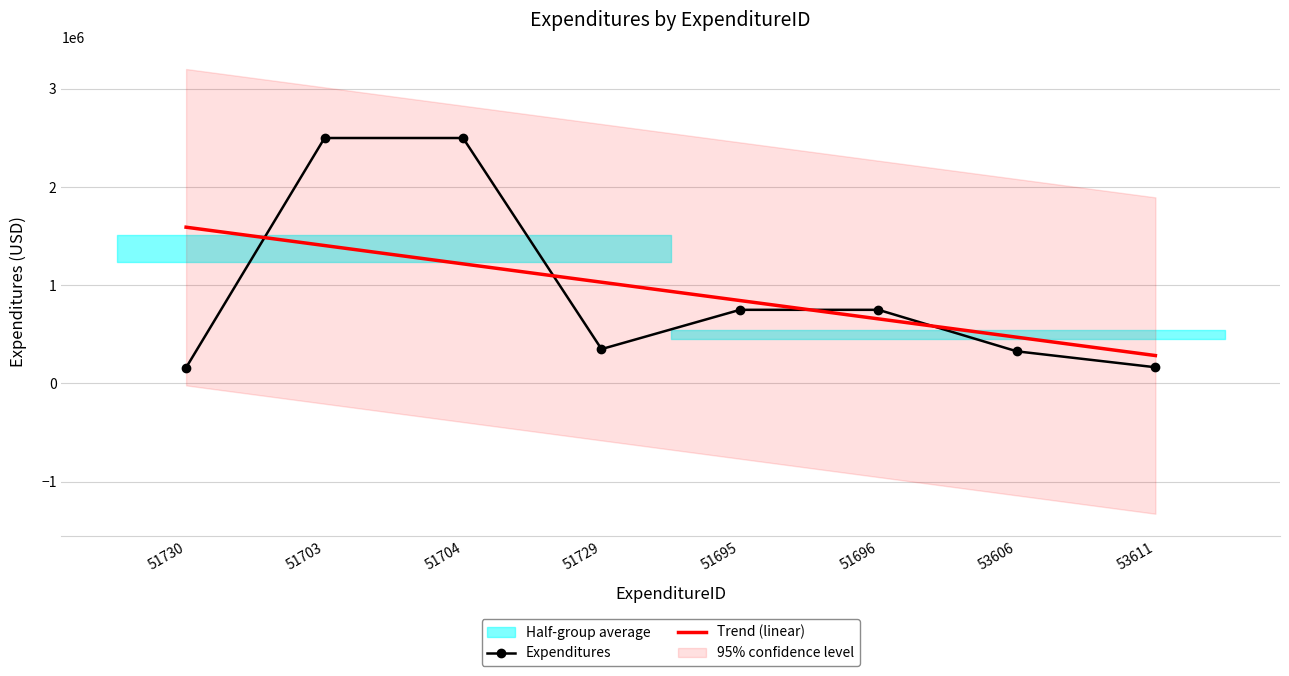

Where is Trend (linear) nearest to the value 937886?

51695